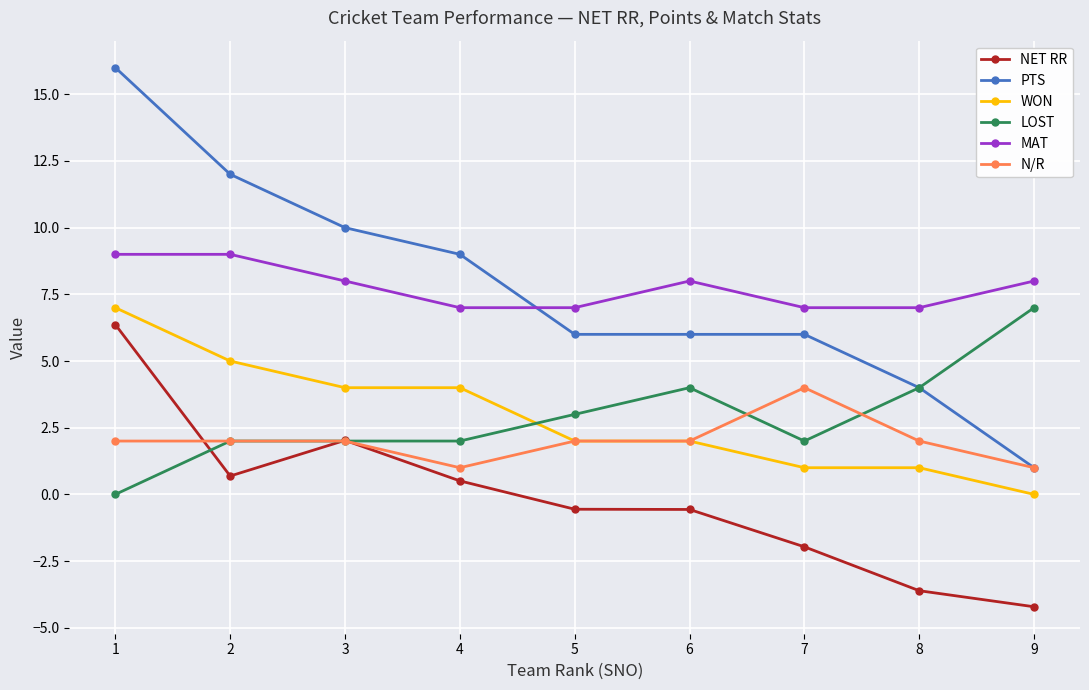

What is the total value across all series at 2?

30.7